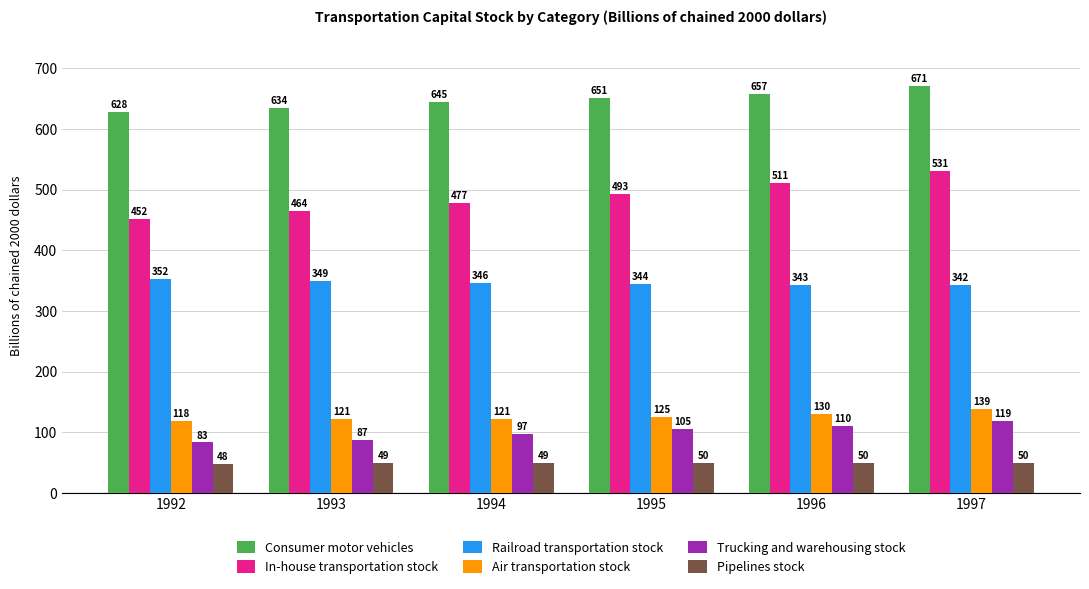

Does the chart contain any negative values?

No